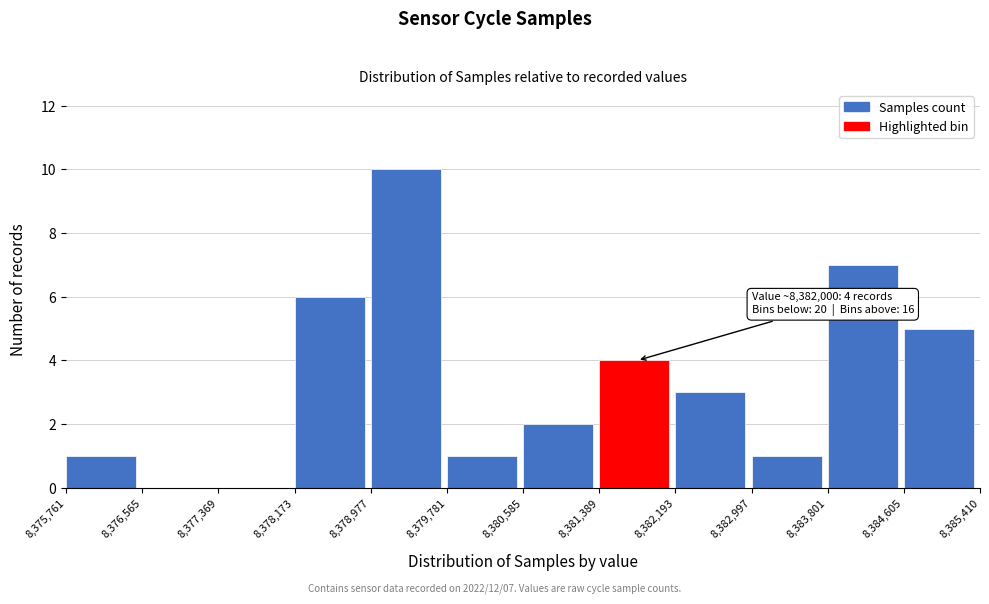

Which range on the x-axis has the tallest bar?

8,378,977 to 8,379,781